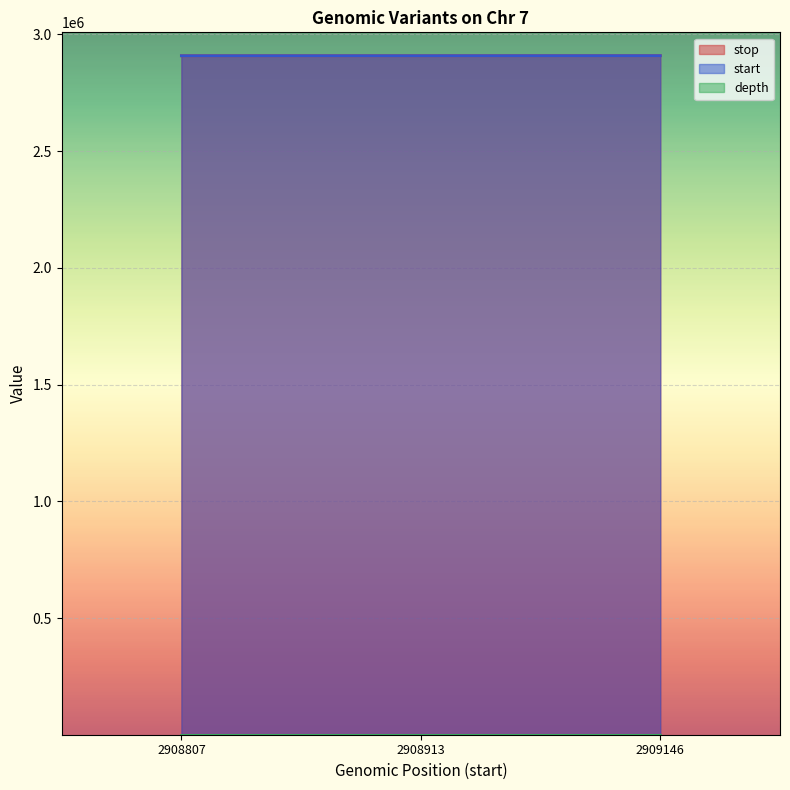

Rank the categories by stop value from lowest to highest.

2908807, 2908913, 2909146